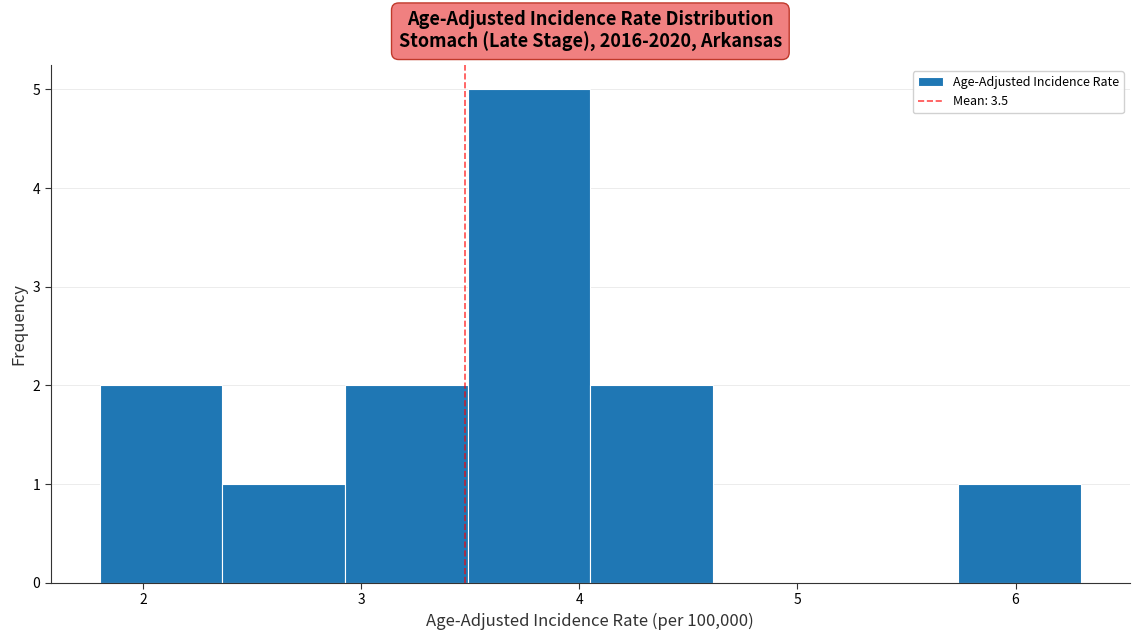

How tall is the bar that spans 2.4 to 2.9 on the x-axis? Neither the bar edges nor the heights are printed on the chart, so give them approximately, as read against the axes.

1